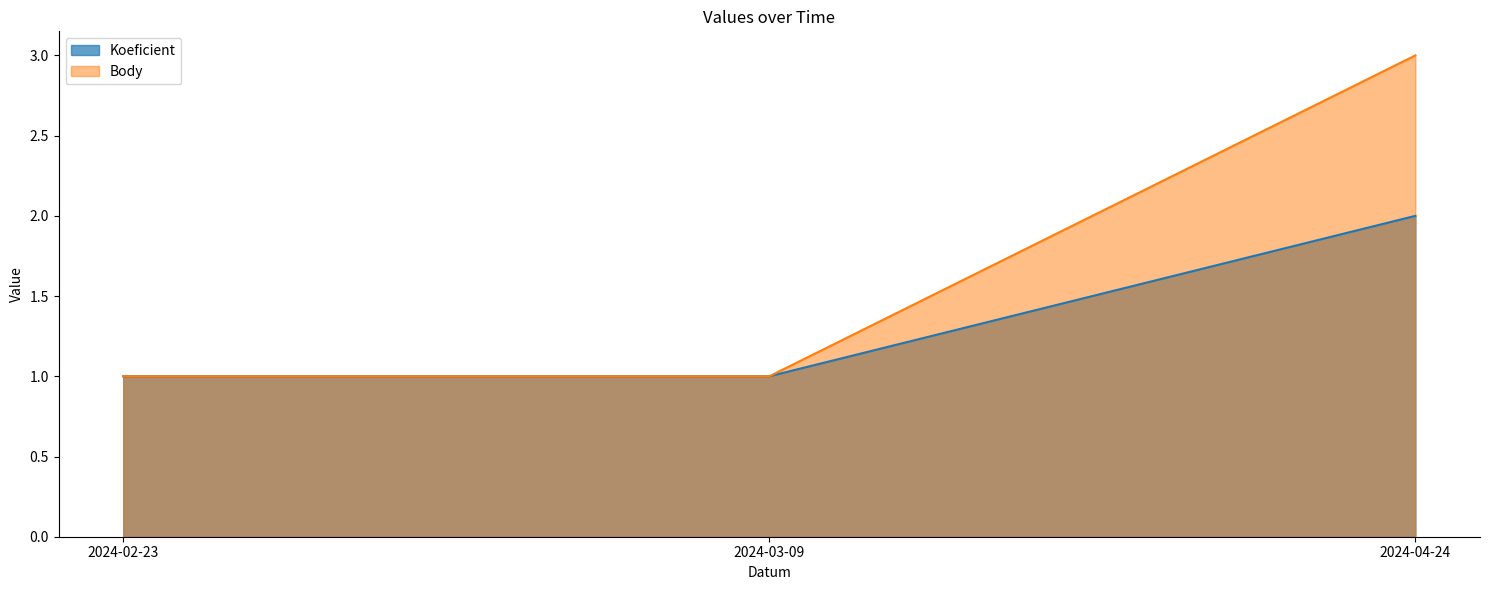

Reading left to right, extract all data points from this chart.

Koeficient: 1	1	2
Body: 1	1	3